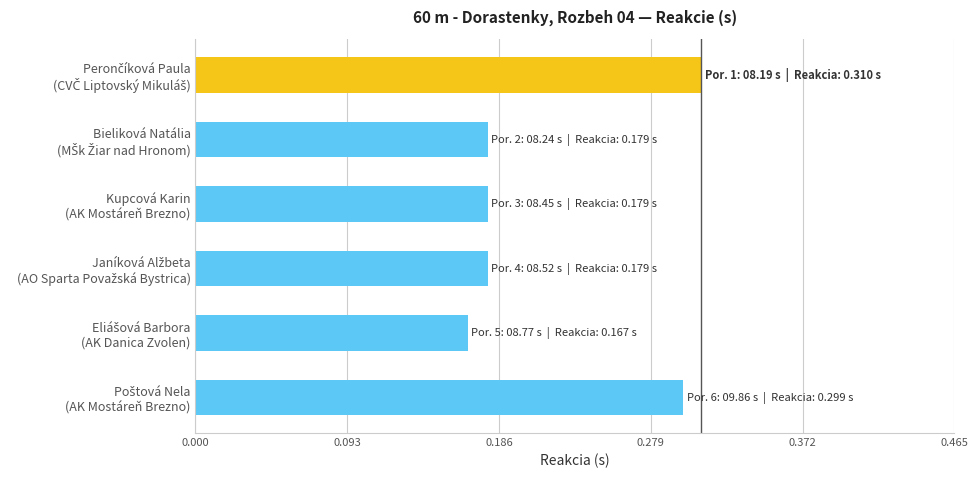

What is the sum of all values?

1.3